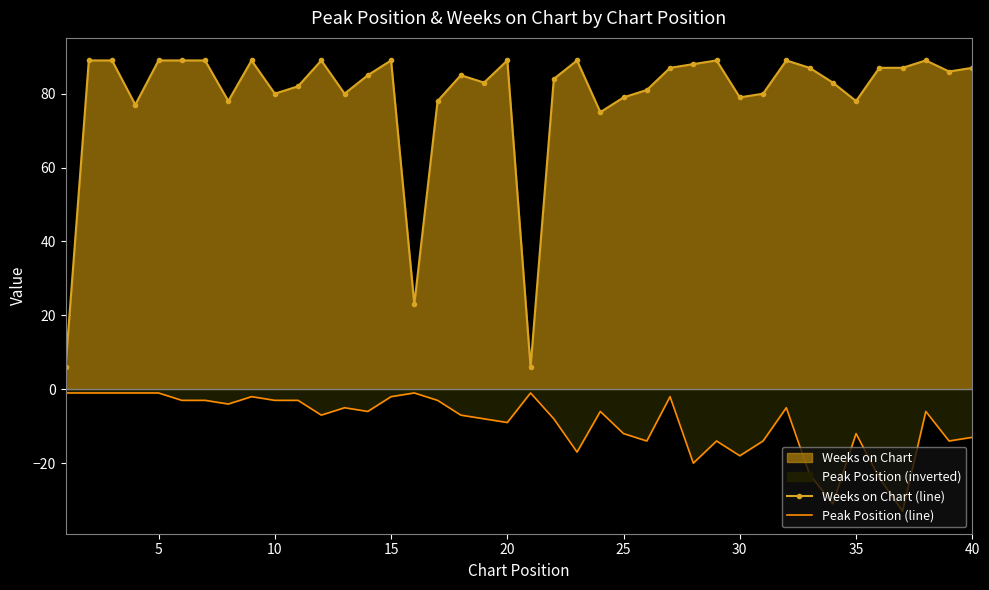

What is the maximum value shown in the chart?

89